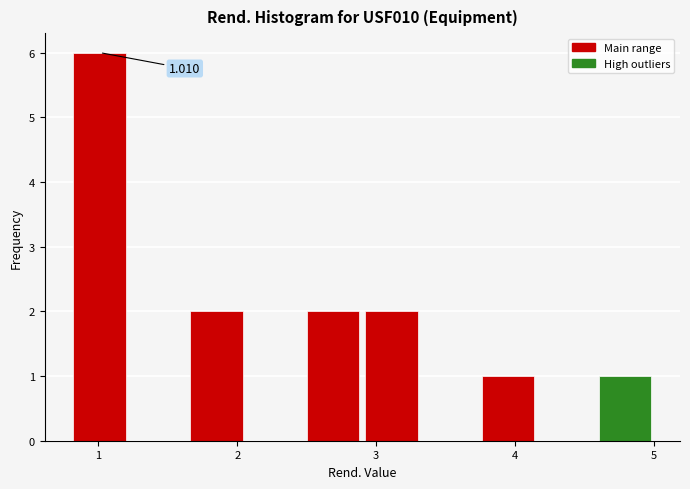

Which range on the x-axis has the tallest bar?

0.80 to 1.22